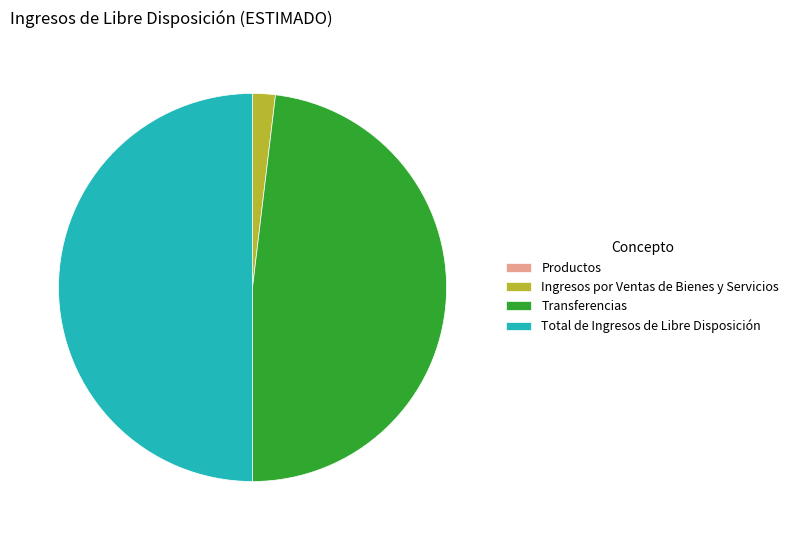

Is Transferencias the majority of the pie?

No